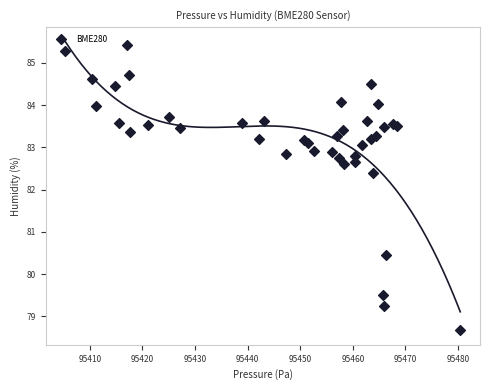

What Y value in the scatter plot is closest to 82?

82.4